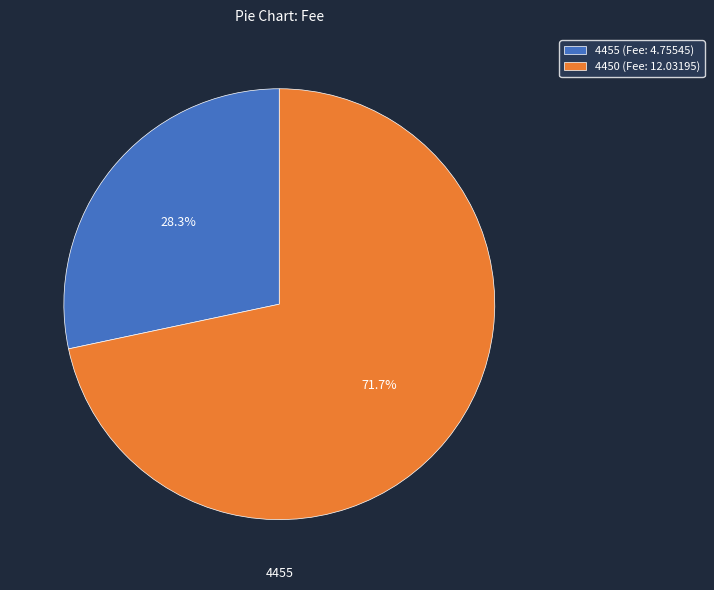

To the nearest percent, what percentage of the pie is 4450?

72%